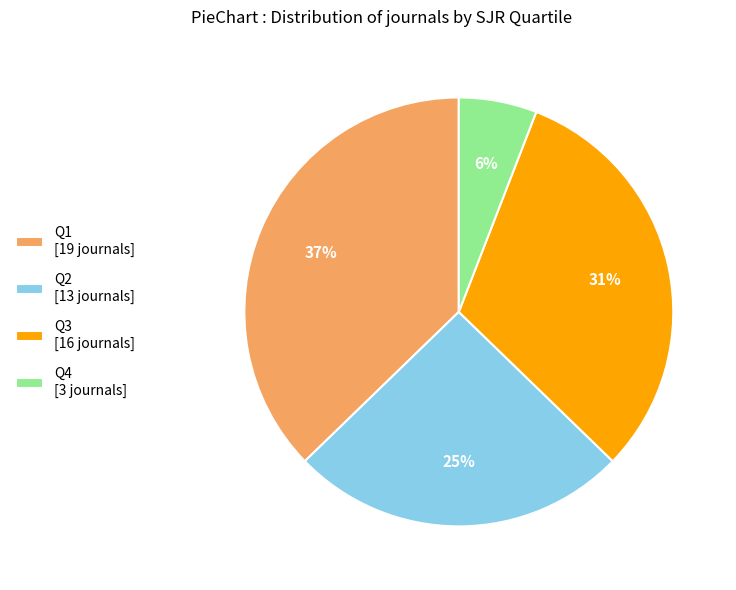

To the nearest percent, what is the difference between the largest and smallest slice percentages?

31%